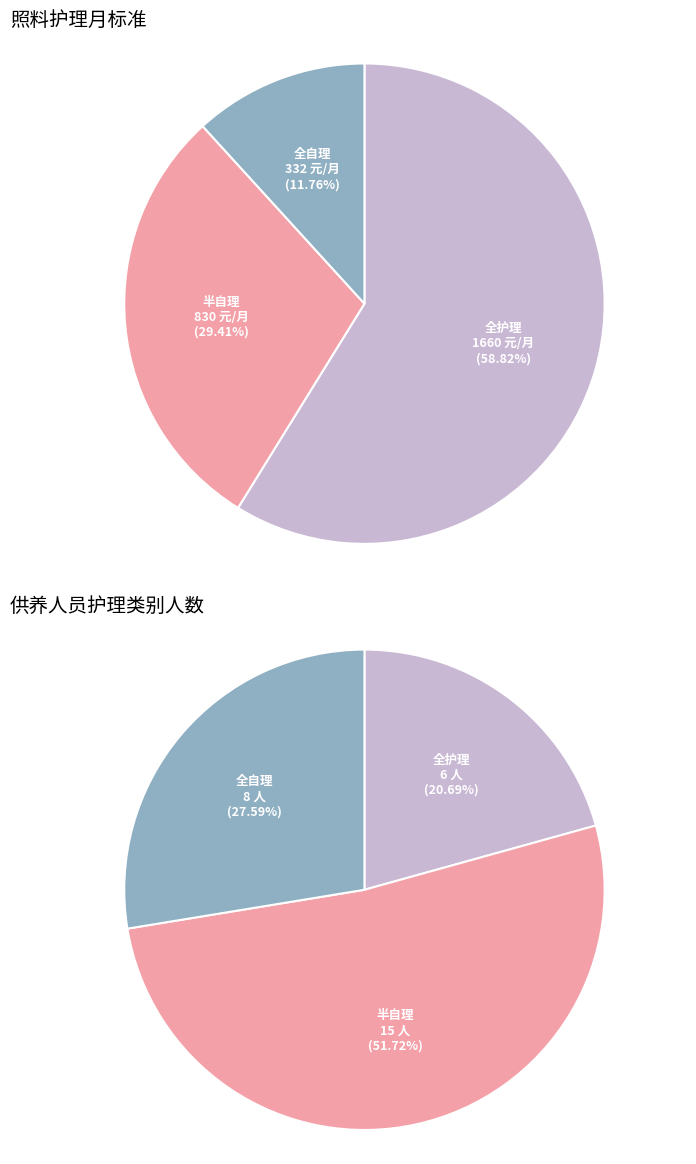

Rank the categories by value from highest to lowest.

全护理, 半自理, 全自理